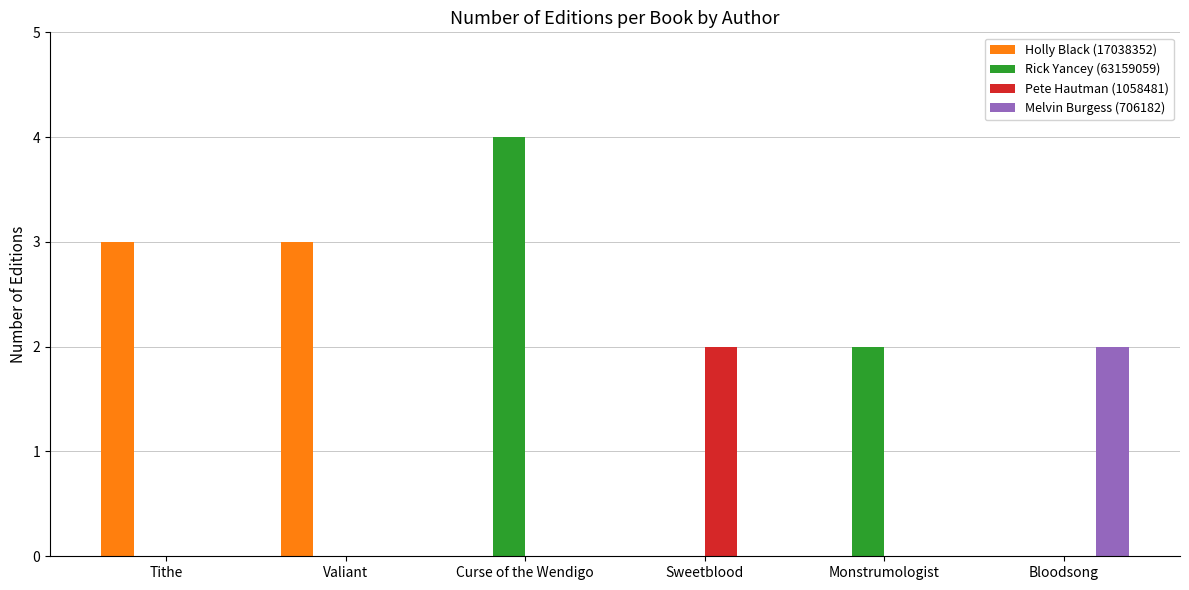

Is it true that Melvin Burgess (706182) equals -1 at Curse of the Wendigo?

False